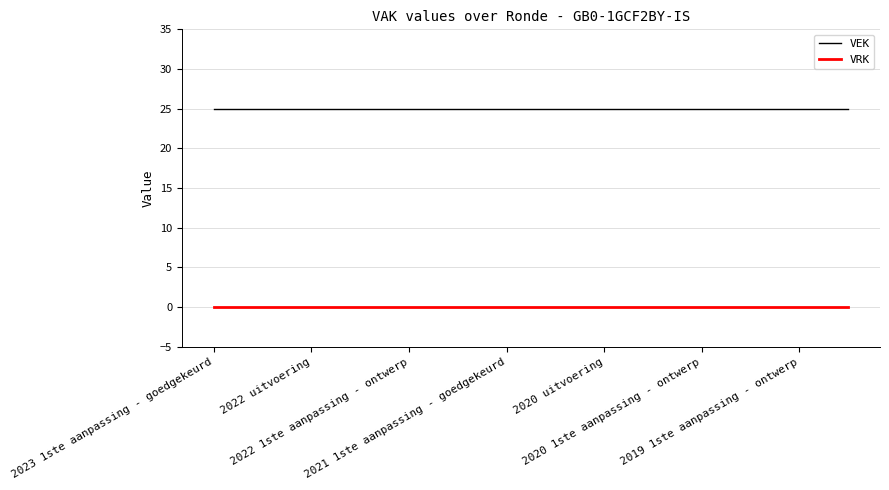

What is the lowest value of the VEK series?

25